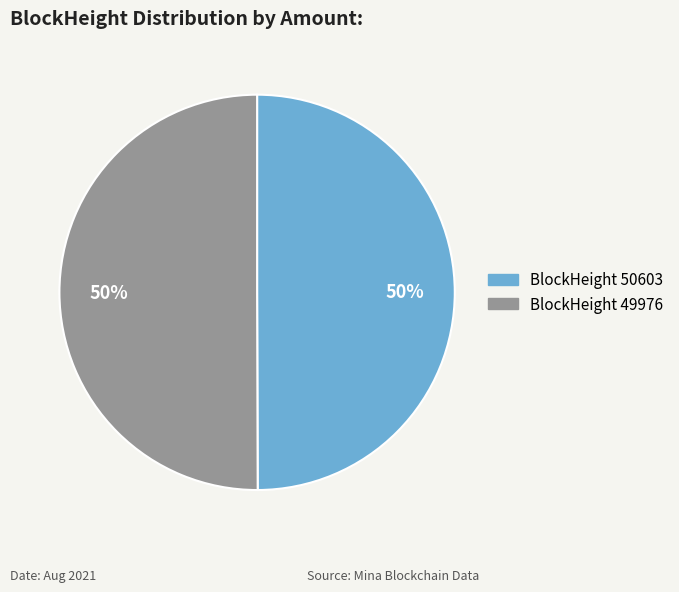

True or false: BlockHeight 49976 accounts for 50% of the total.

True